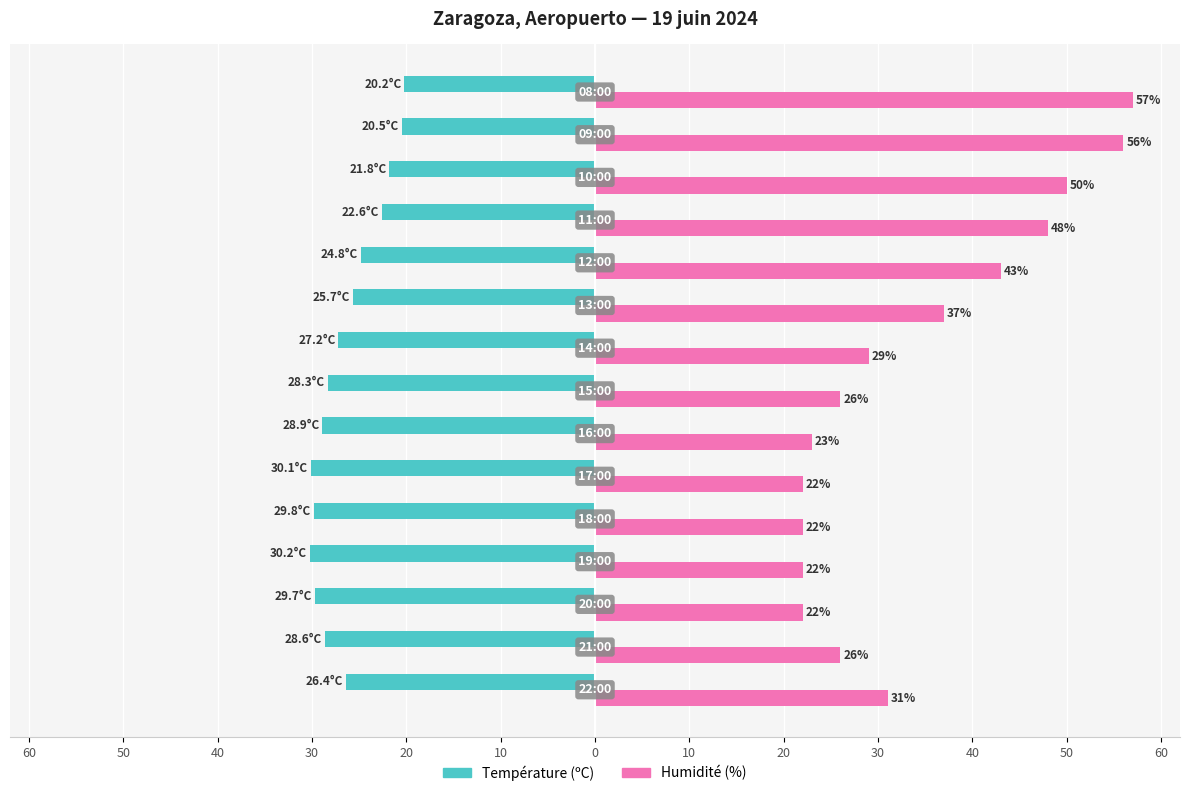

What are all the series names shown in the legend?

Température (ºC), Humidité (%)